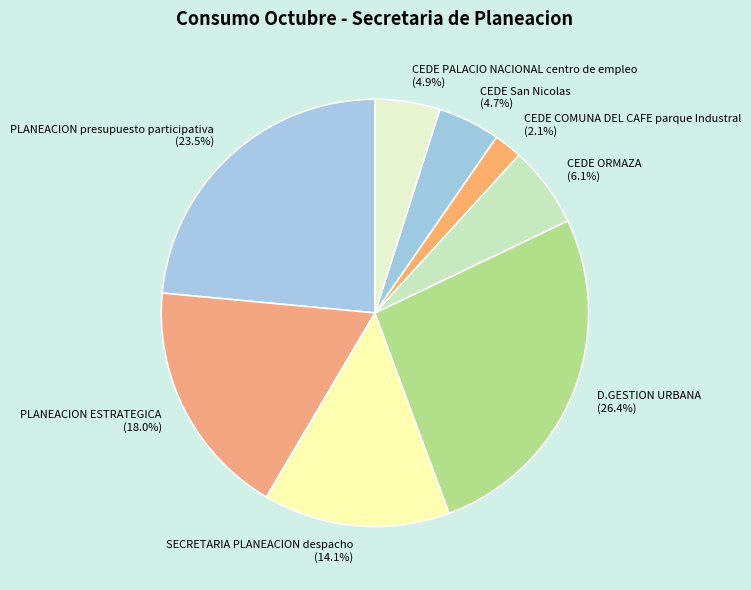

Approximately how many times larger is the value at PLANEACION ESTRATEGICA compared to PLANEACION presupuesto participativa?

0.8